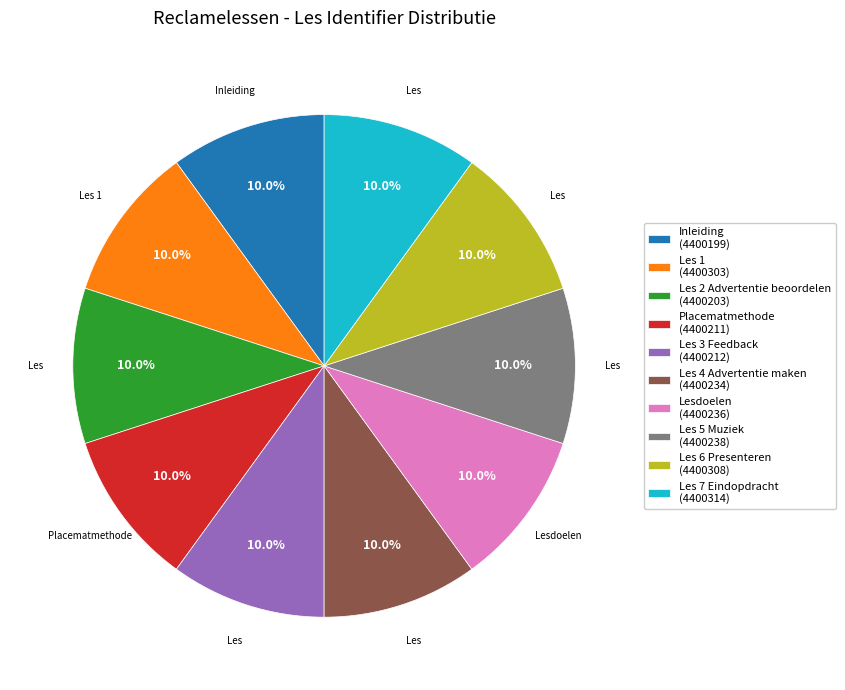

Does any single category account for the majority?

No